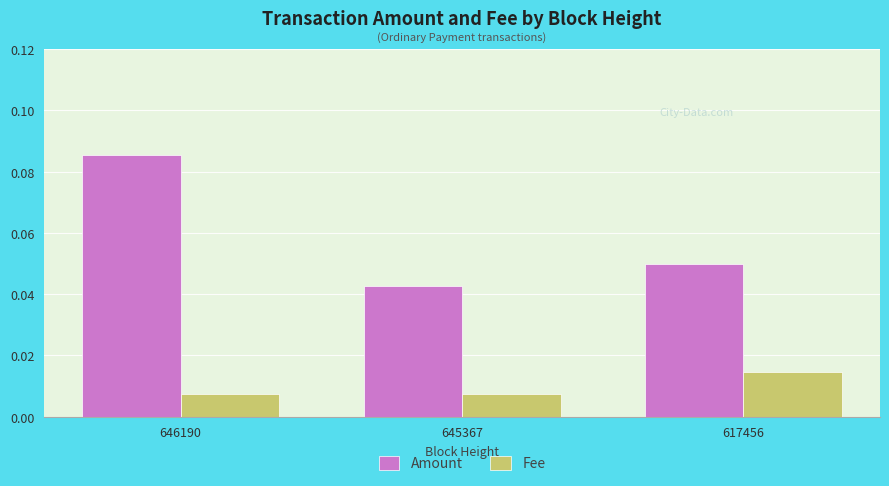

How many Amount values are between 0 and 1?

3